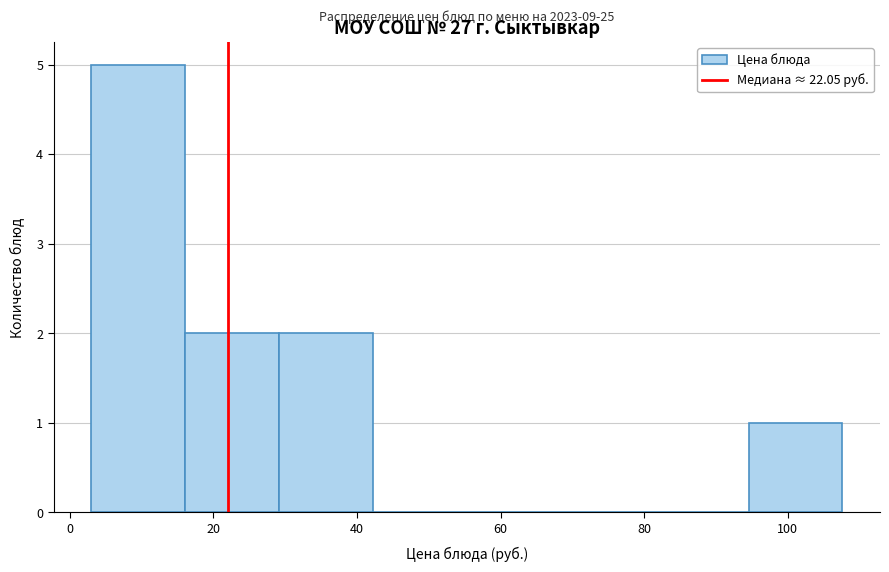

Which range on the x-axis has the tallest bar?

4 to 16